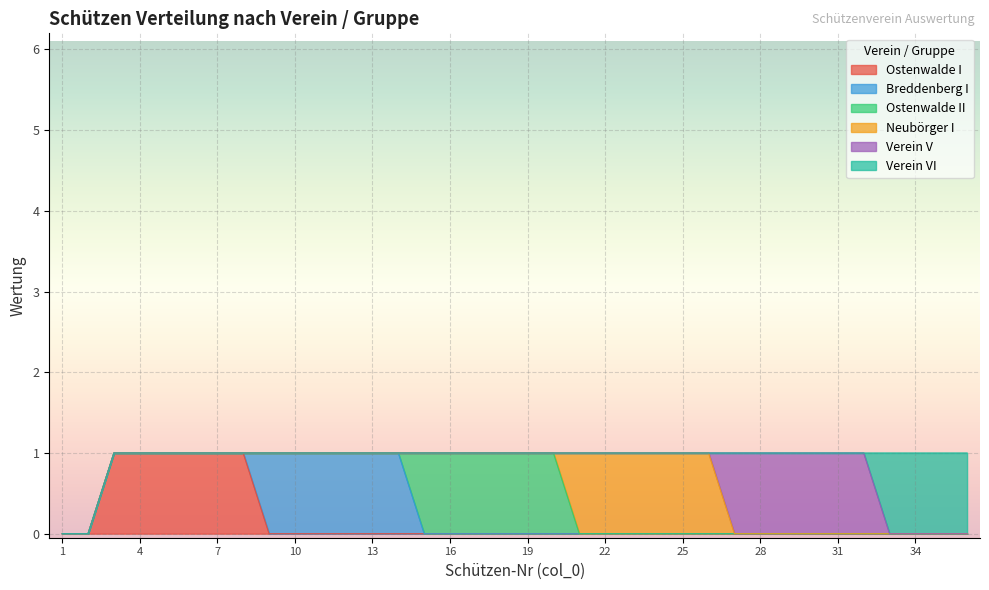

What is the difference between the maximum and second lowest values in the Ostenwalde I series?

1